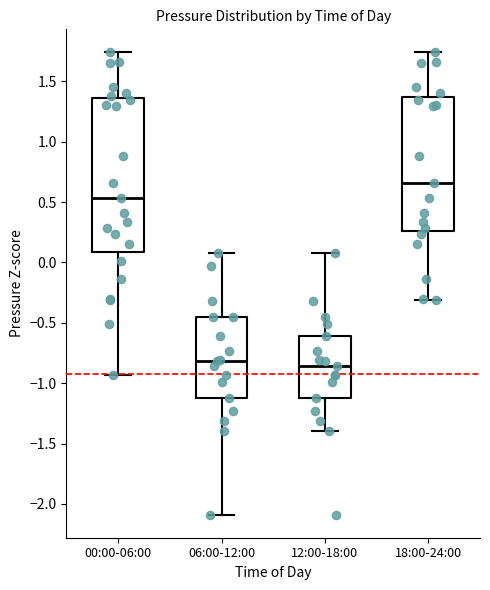

Reading left to right, transcribe this box plot: for each box, give where its median line is, the range the box spans, and where its two whiskers end, as read against the y-axis. The values are not printed on the chart, so give them approximately, as read against the axis.

00:00-06:00: median 0.55, box 0.10 to 1.35, whiskers -0.95 to 1.75
06:00-12:00: median -0.80, box -1.15 to -0.45, whiskers -2.10 to 0.10
12:00-18:00: median -0.85, box -1.15 to -0.60, whiskers -1.40 to 0.10
18:00-24:00: median 0.65, box 0.25 to 1.35, whiskers -0.30 to 1.75